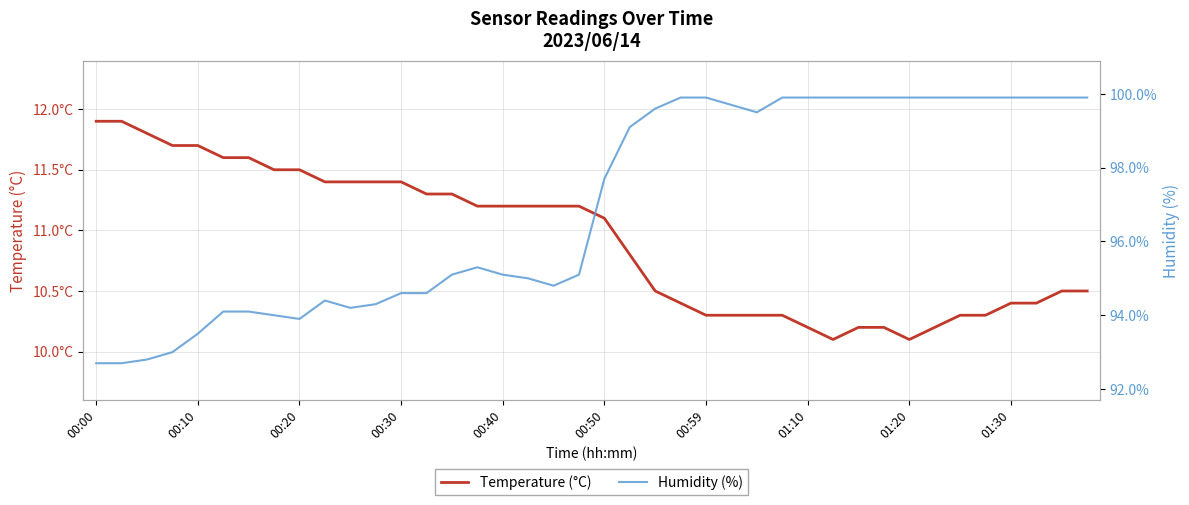

Does the chart have visible grid lines?

Yes